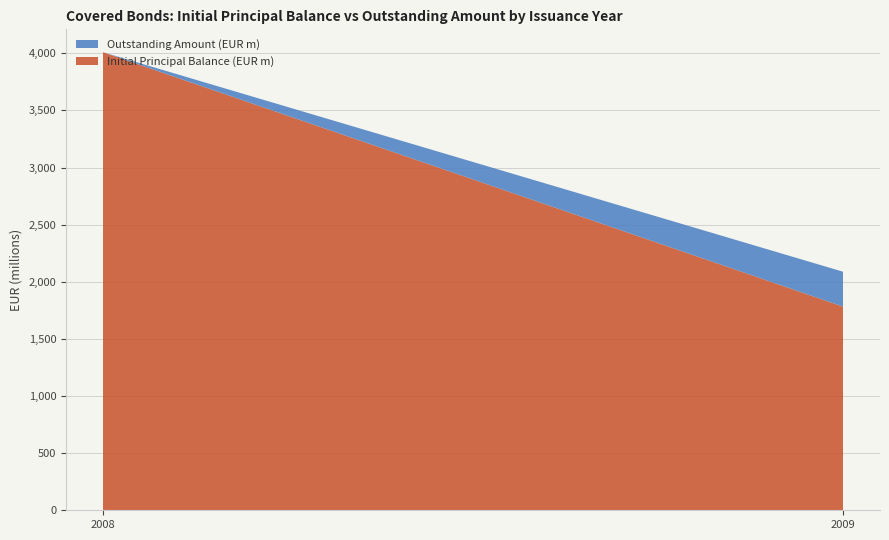

What is the total value across all series at 2008?

4009.6